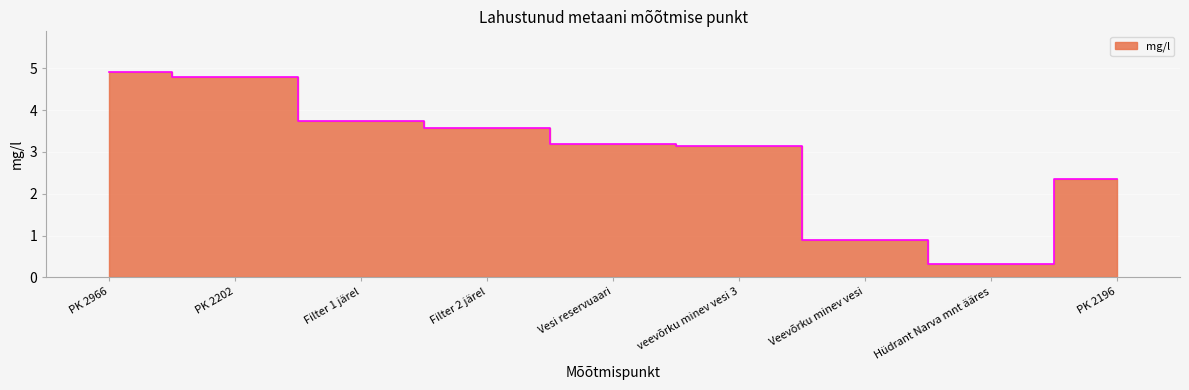

Where is the first local minimum?

Hüdrant Narva mnt ääres